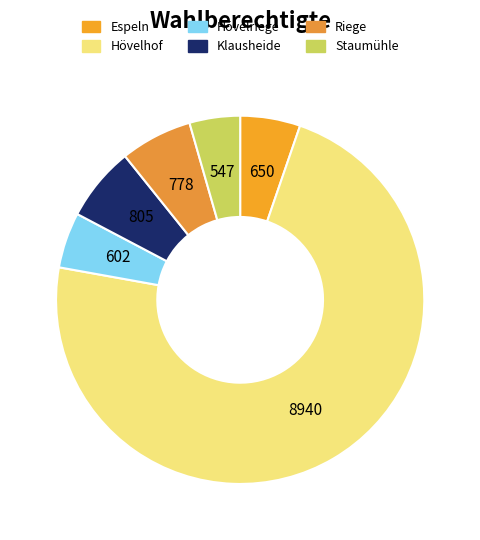

Which has a higher value, Klausheide or Staumühle?

Klausheide